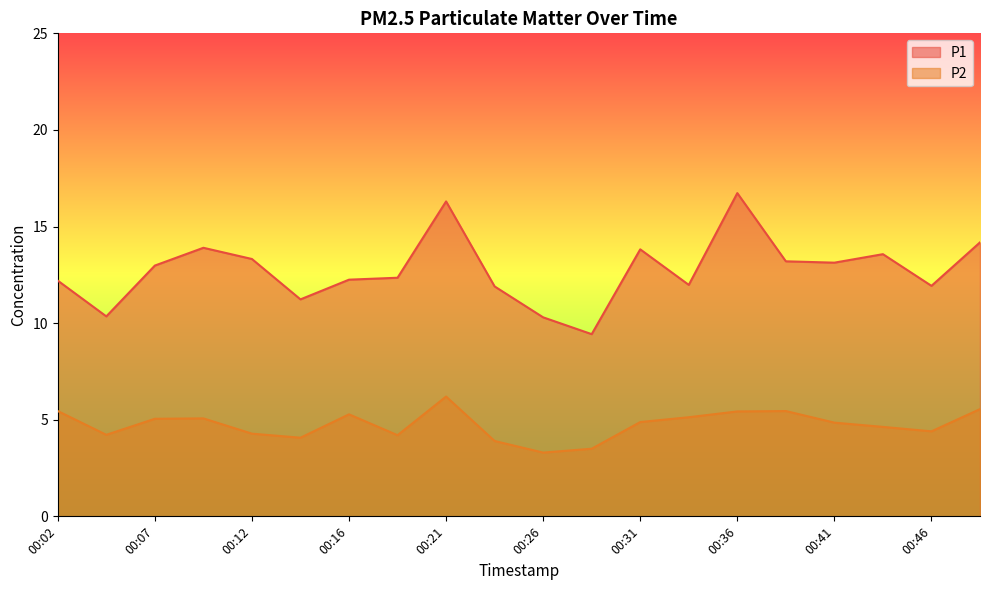

Where is the first local minimum for P1?

00:04